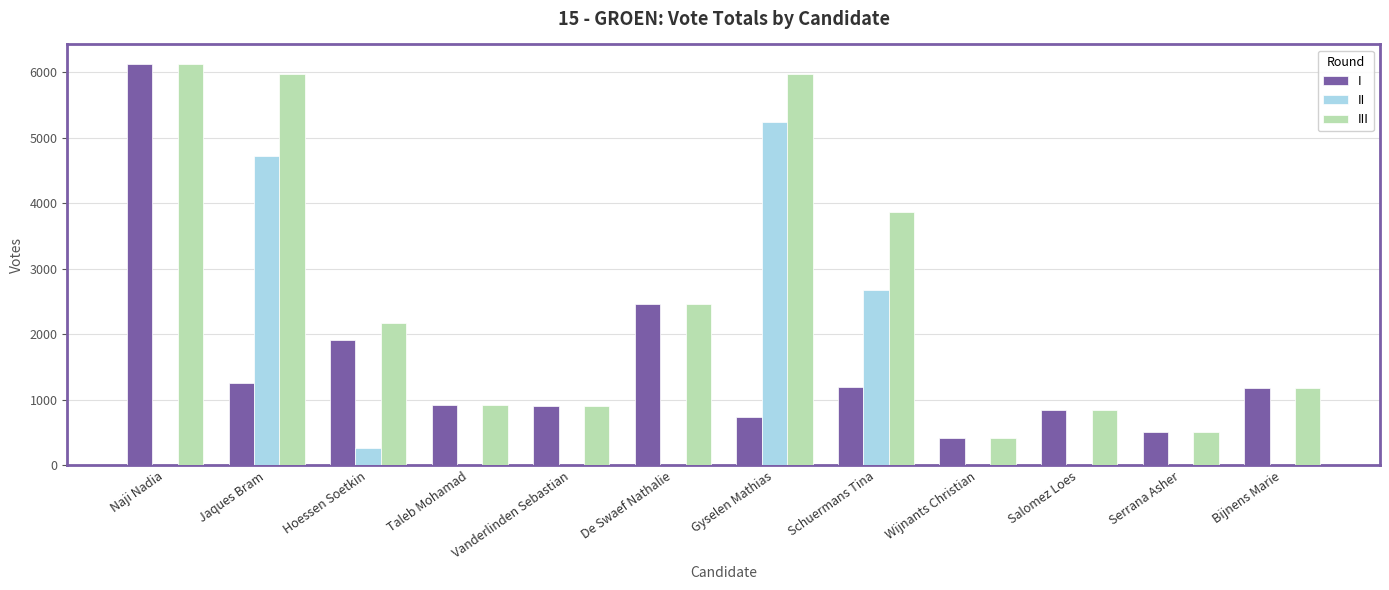

At which category is the sum across all series the highest?

Naji Nadia